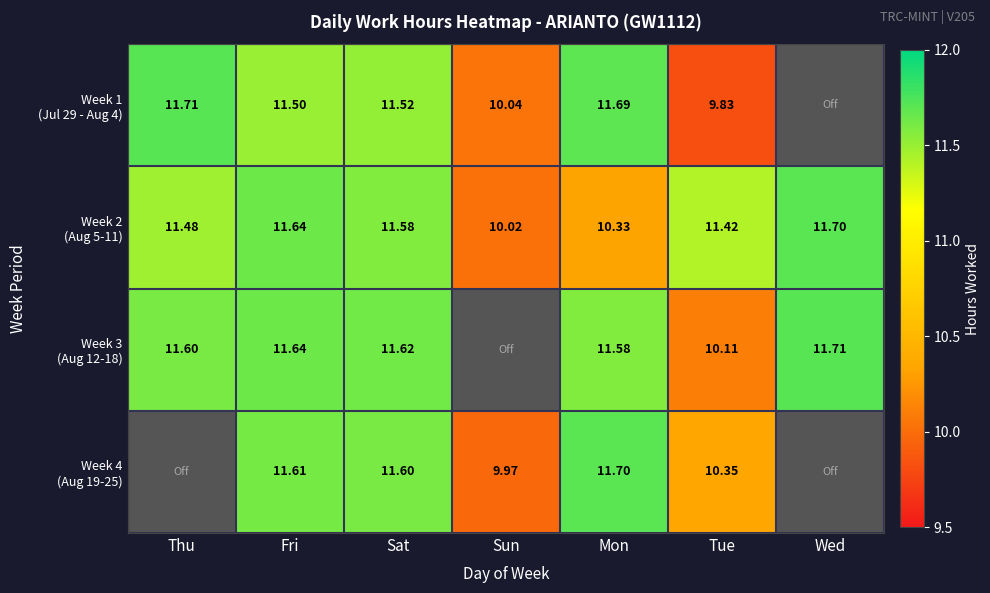

At which category is the sum across all series the highest?

Fri